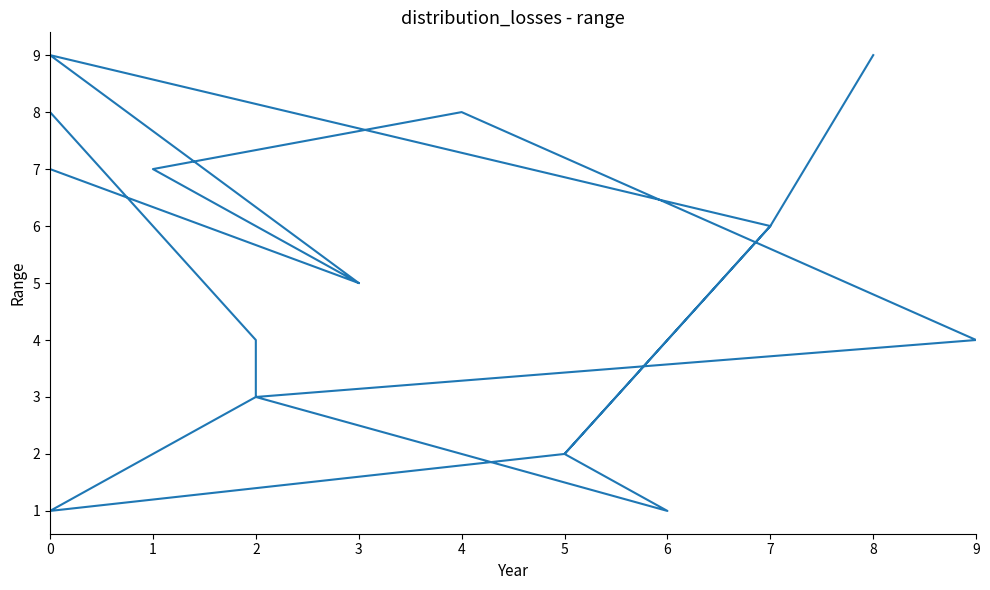

How many distinct data groups are displayed?

1